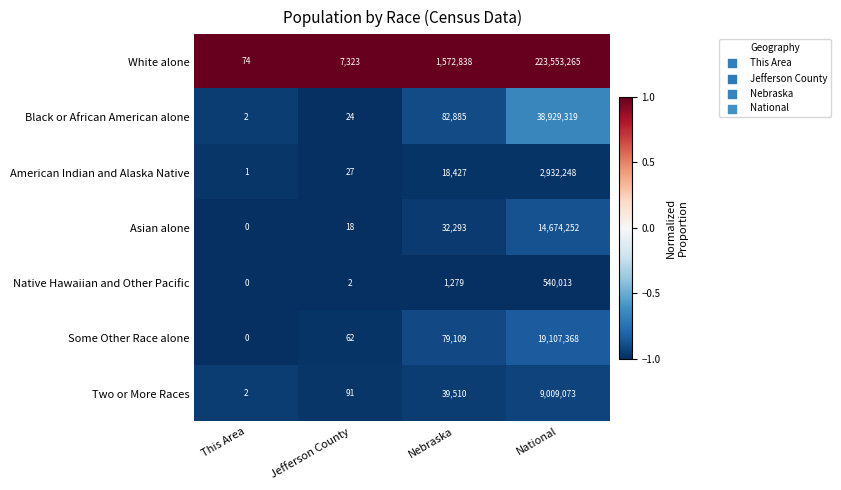

The value of Some Other Race alone at Nebraska is 79109. True or false?

True